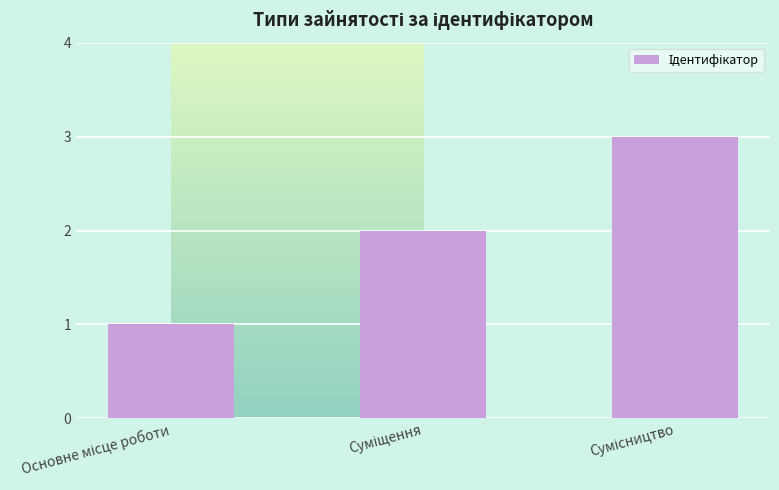

What is the greatest value displayed?

3